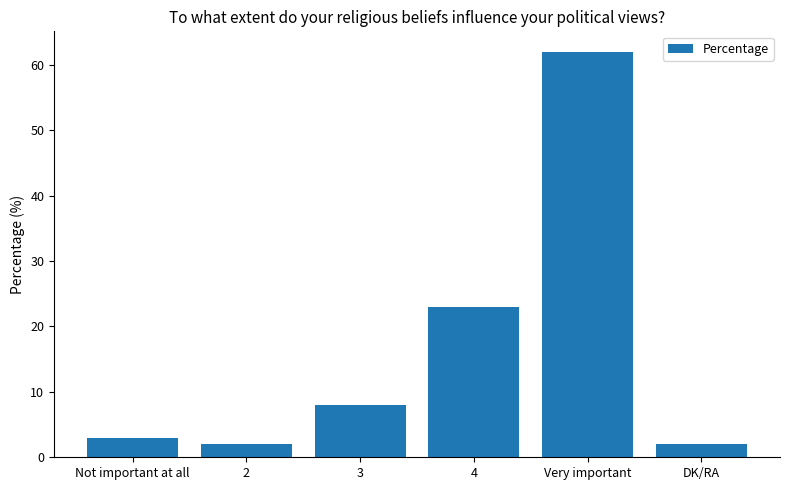

What is the sum of all values?

100